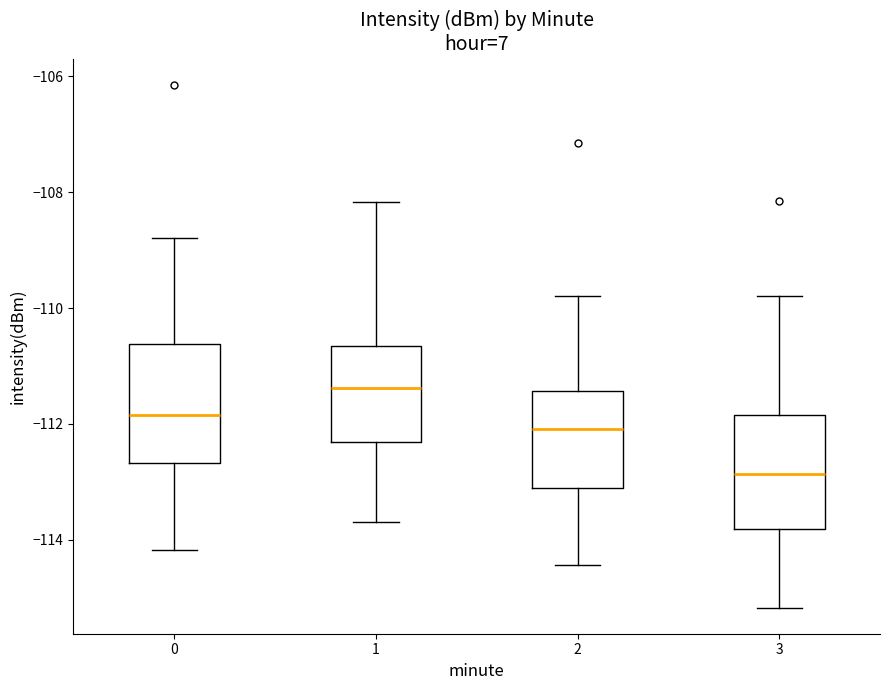

Reading left to right, read every box against the y-axis: the position of its median line, the range the box covers, and the ends of its whiskers. The values are not printed on the chart, so give them approximately, as read against the axis.

0: median -111.8, box -112.6 to -110.6, whiskers -114.2 to -108.8
1: median -111.4, box -112.4 to -110.6, whiskers -113.6 to -108.2
2: median -112.0, box -113.0 to -111.4, whiskers -114.4 to -109.8
3: median -112.8, box -113.8 to -111.8, whiskers -115.2 to -109.8